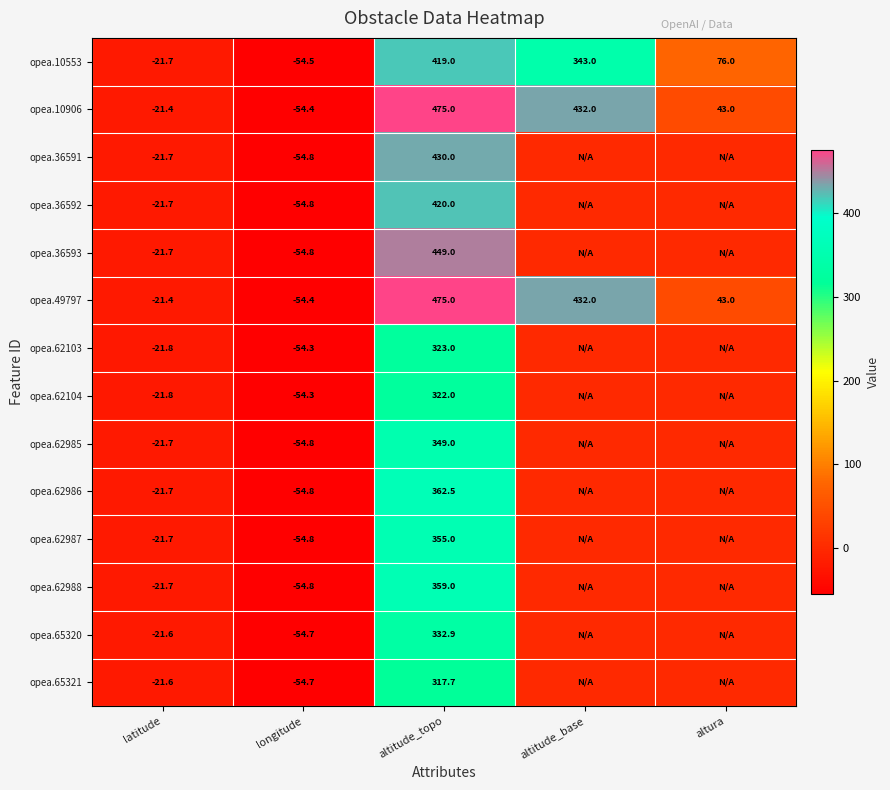

True or false: opea.62985 has a value of -37.0 at longitude.

False